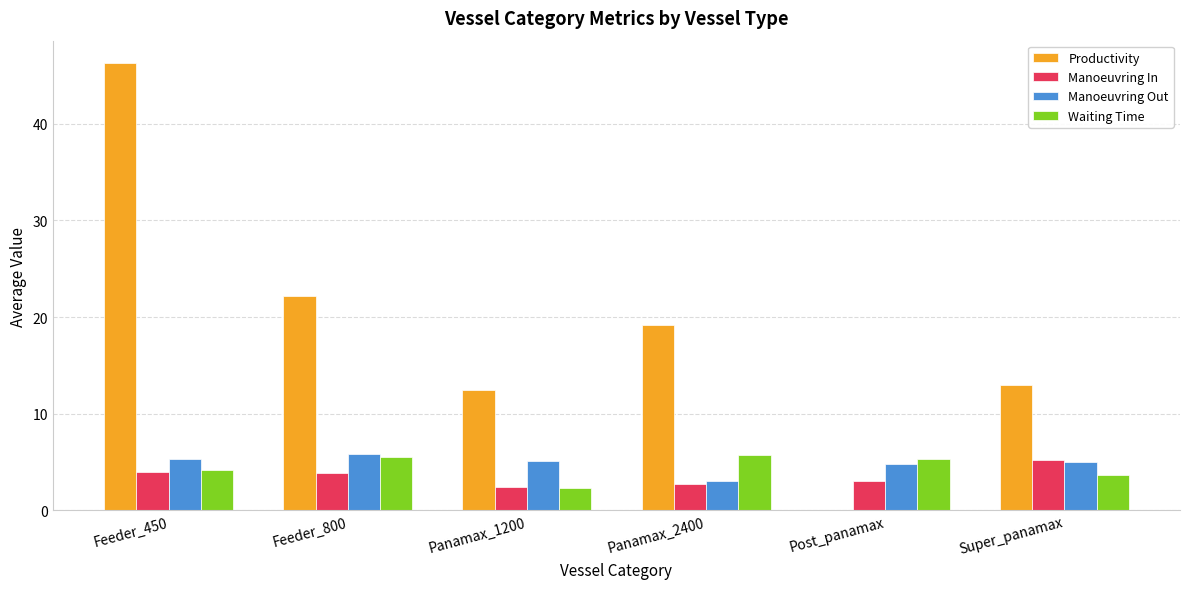

What is the sum of the Productivity values at Feeder_450 and Super_panamax?

59.3